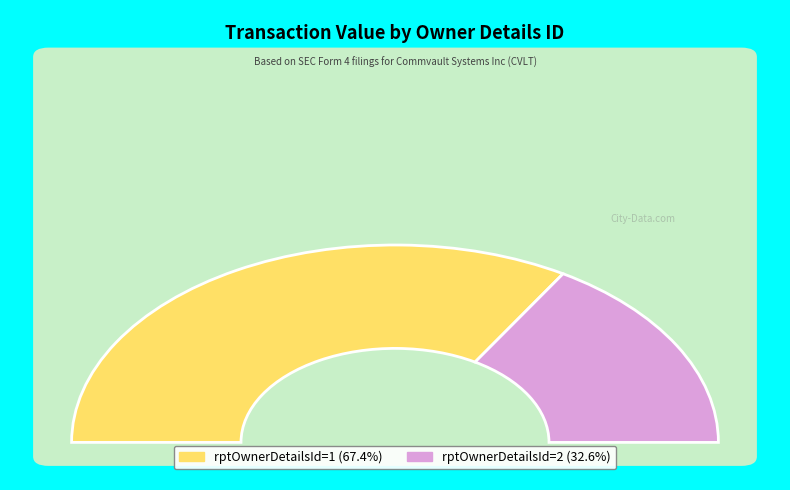

The 1 slice represents 12% of the pie. True or false?

False